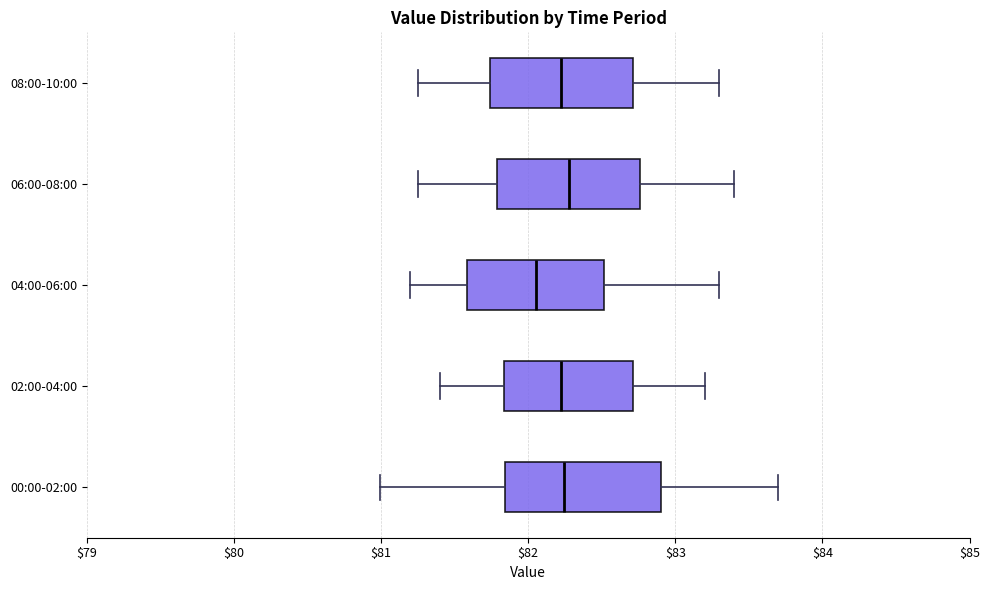

Where does the median line of the box for 08:00-10:00 sit on the x-axis? The values are not printed on the chart, so give them approximately, as read against the axis.

82.2